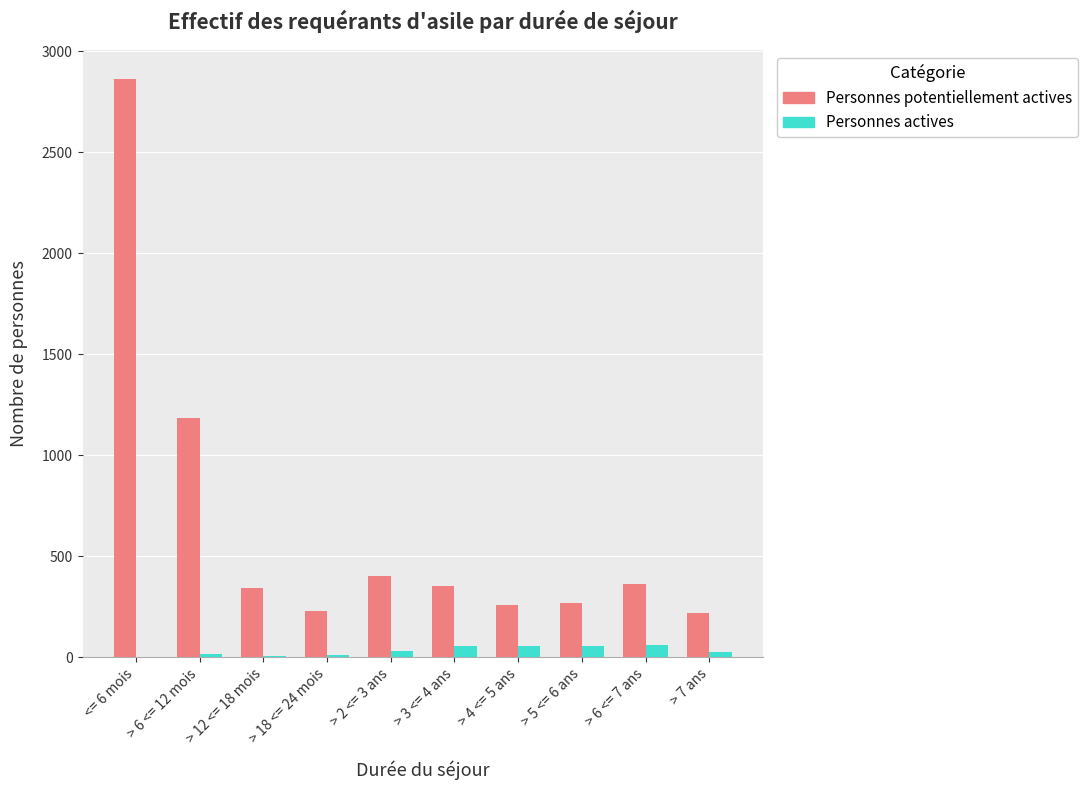

Is the value of Personnes potentiellement actives at <= 6 mois greater than the value of Personnes actives at > 6 <= 7 ans?

Yes